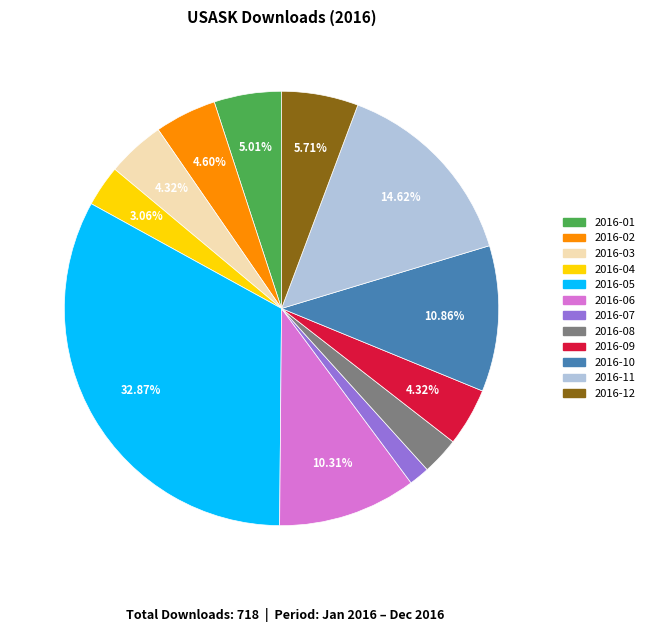

Combined, do 2016-03 and 2016-06 account for over 50%?

No